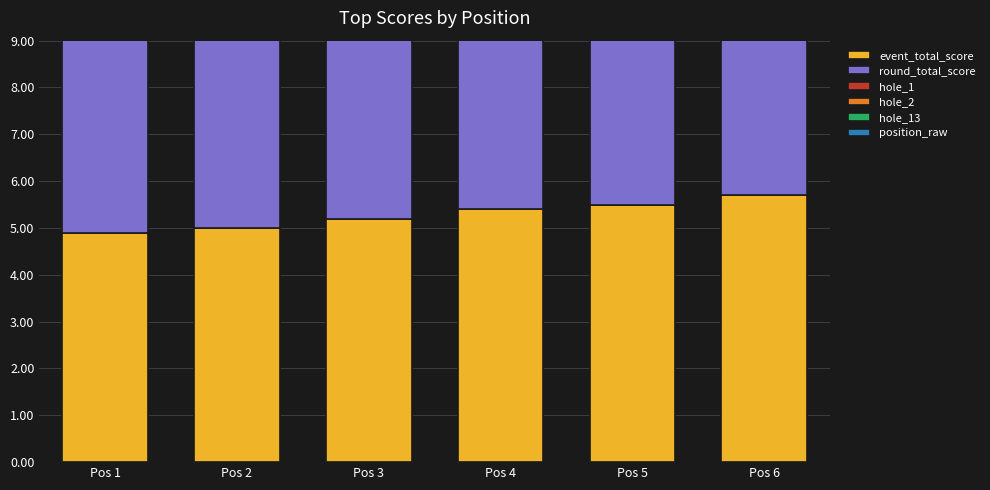

What is the value of the event_total_score bar at the 2nd from the left?

5.0